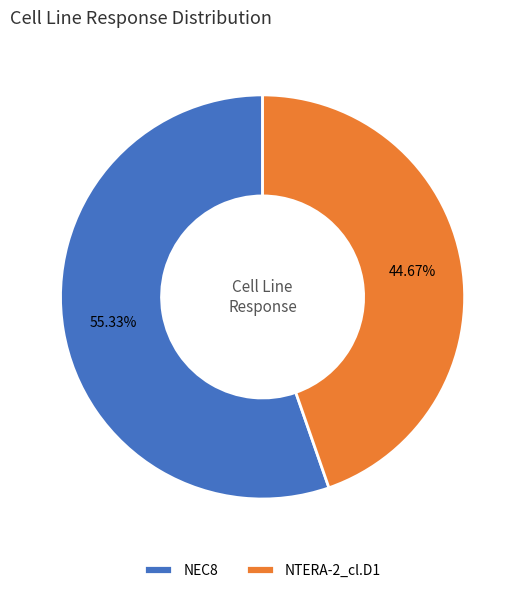

Do NTERA-2_cl.D1 and NEC8 together represent more than half of the pie?

Yes